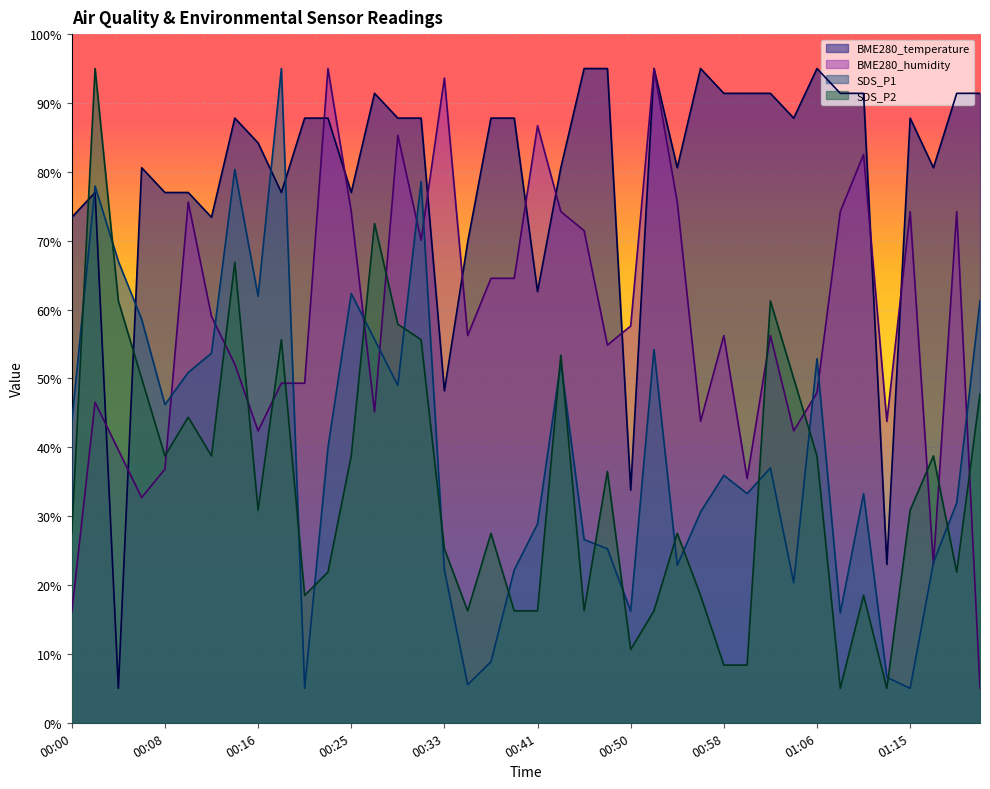

What is the label of the 5th point from the left?

00:08